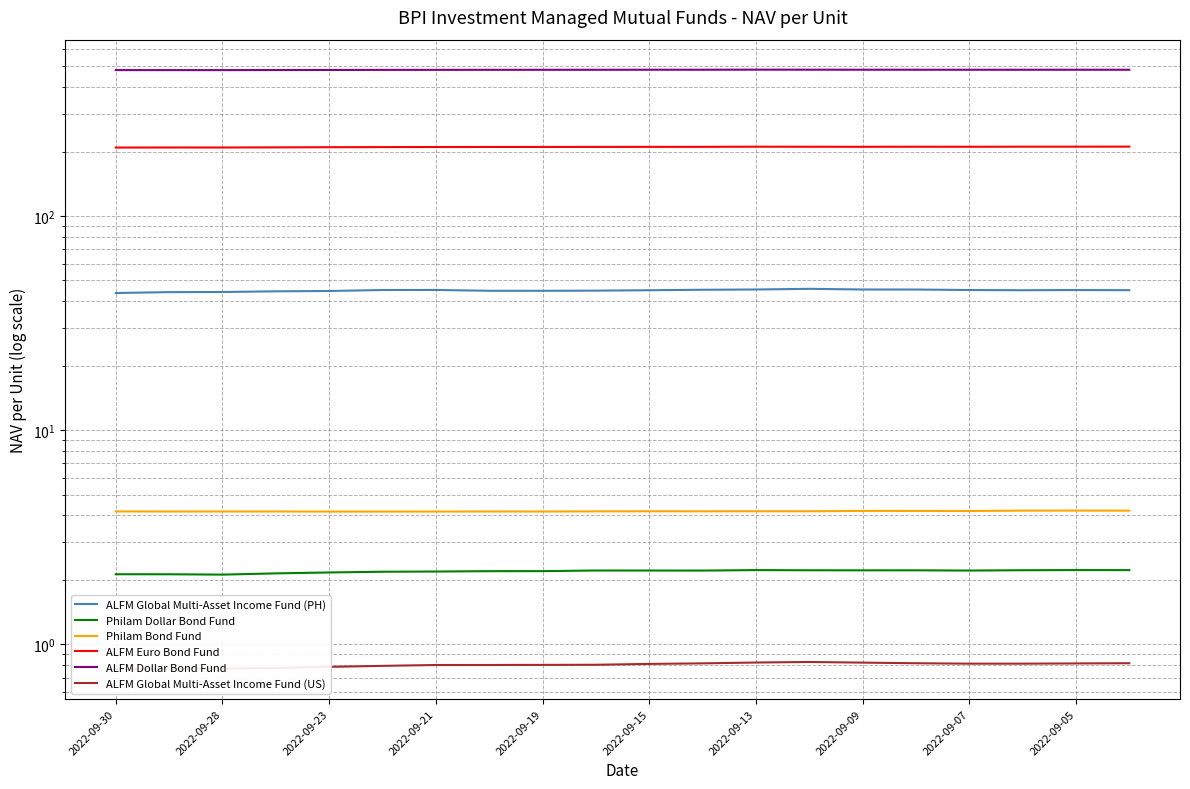

Which category has the lowest value across all series?

2022-09-30